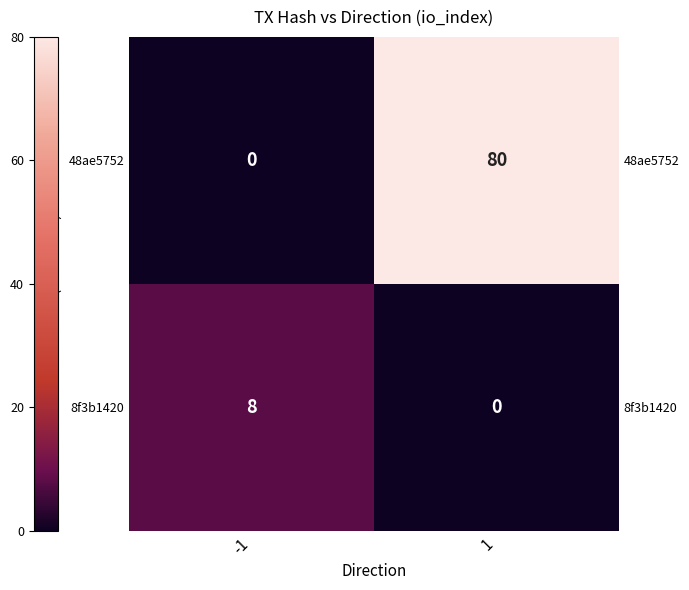

What is the difference between the highest and lowest values at 1?

80